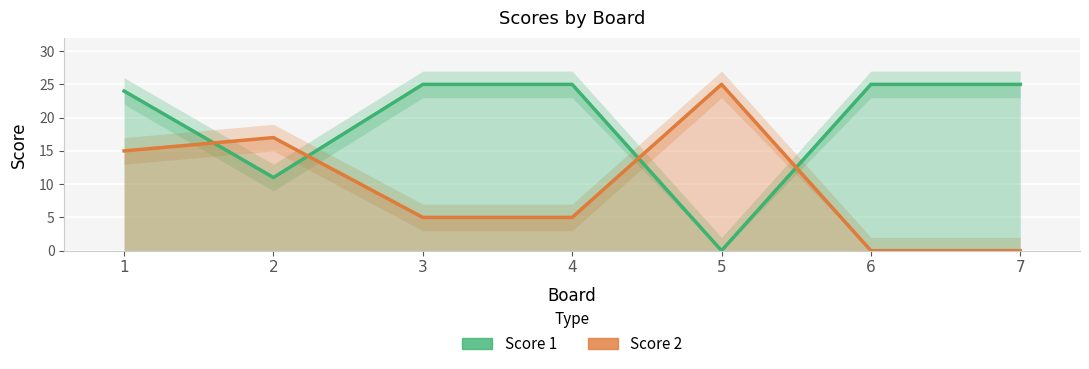

What is the value of the Score 2 point at the 2nd from the left?

17